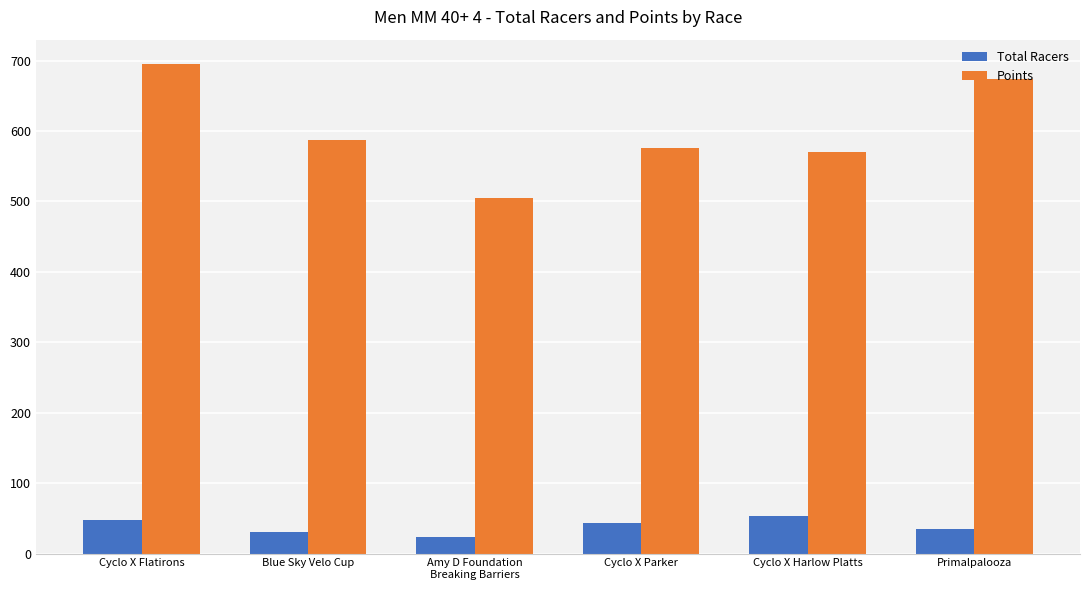

Reading right to left, list all the values displayed in this chart.

Total Racers: 35.0	53.0	43.0	24.0	30.0	48.0
Points: 673.4	570.3	575.4	504.8	586.9	694.9